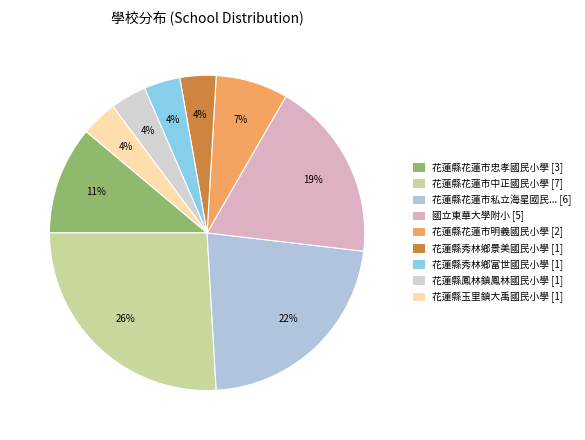

To the nearest percent, what is the difference between the largest and smallest slice percentages?

22%